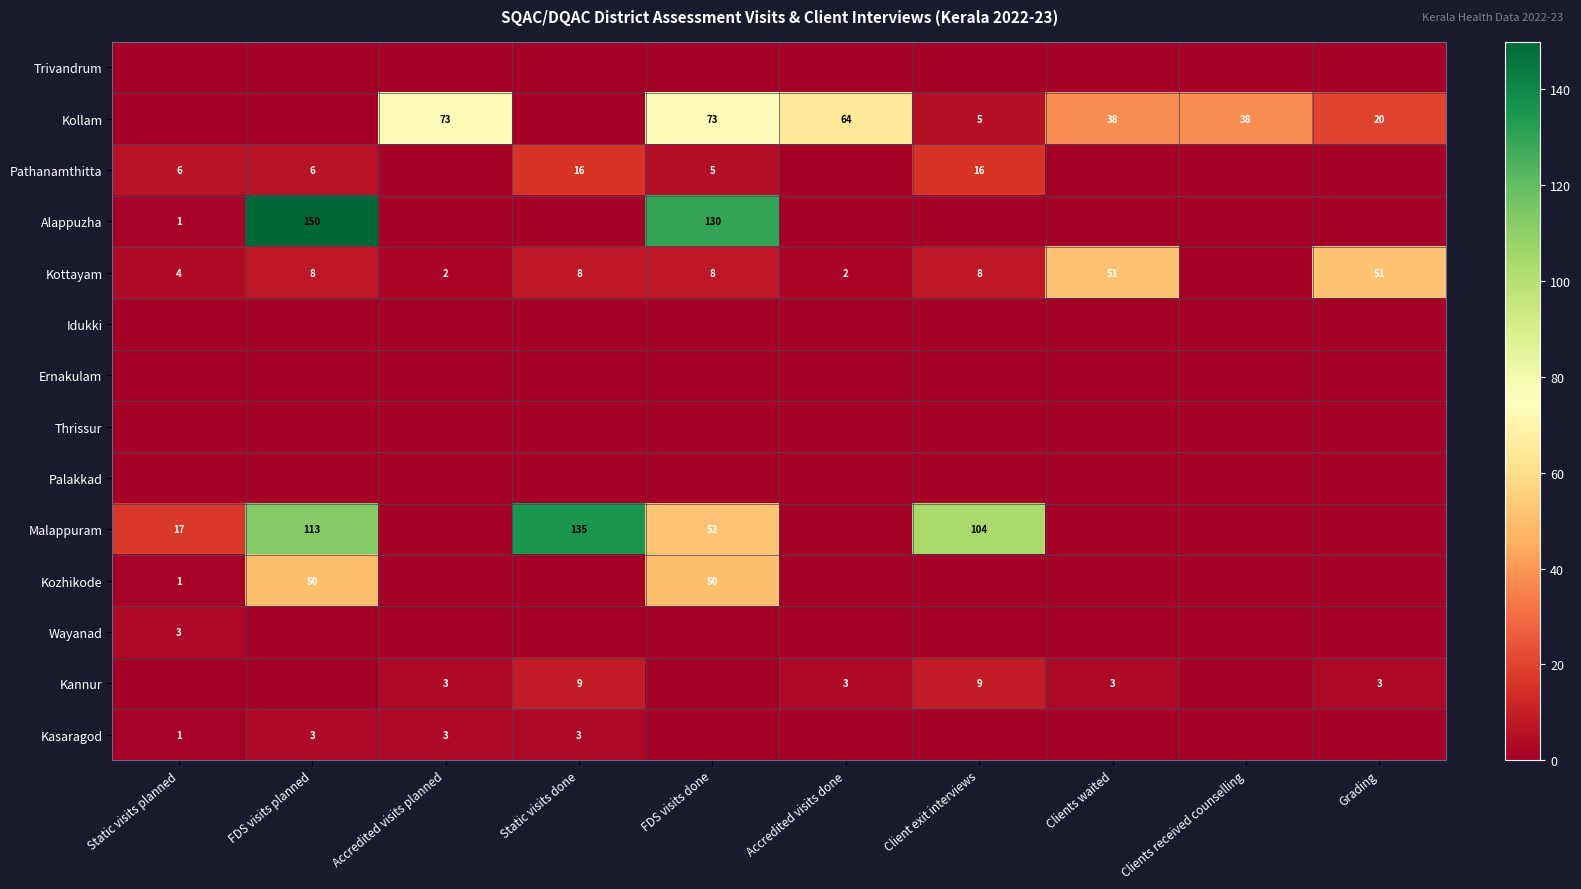

What is the sum of the Pathanamthitta values at Client exit interviews and FDS visits planned?

22